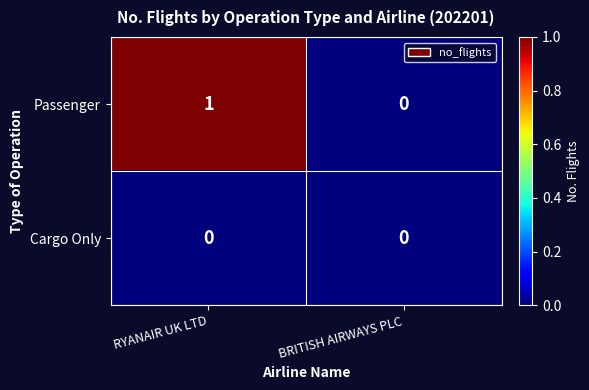

Between RYANAIR UK LTD and BRITISH AIRWAYS PLC, which series saw the biggest shift?

Passenger